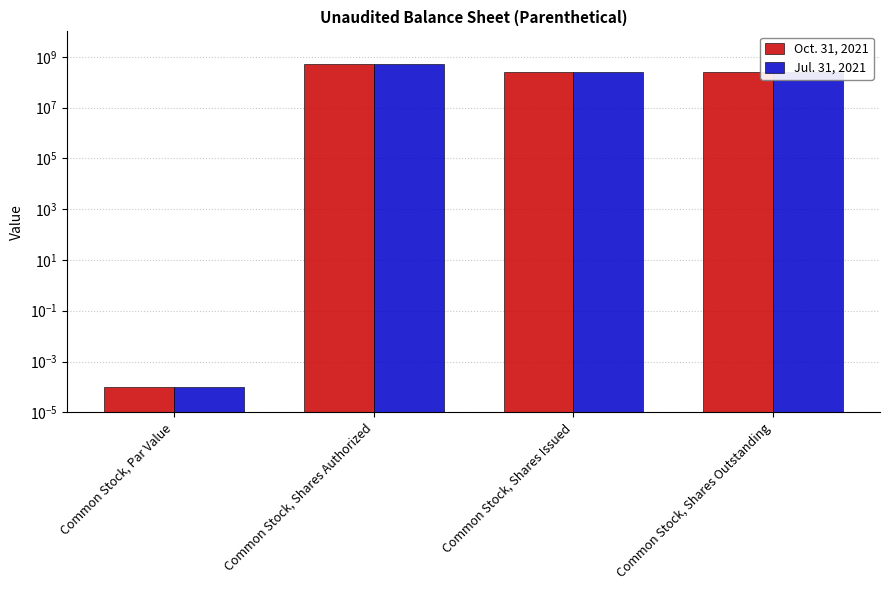

Is it true that Oct. 31, 2021 equals 242040000.0 at Common Stock, Shares Outstanding?

True